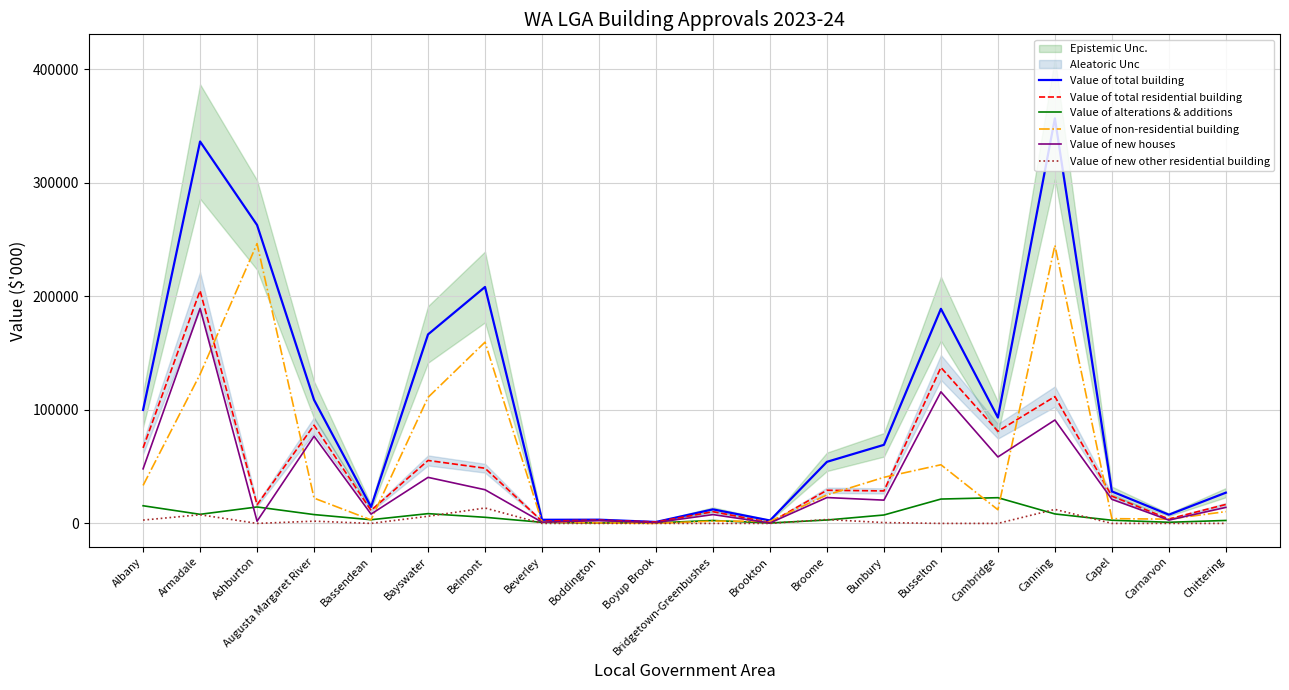

Which series has the largest total across all categories?

Value of total building